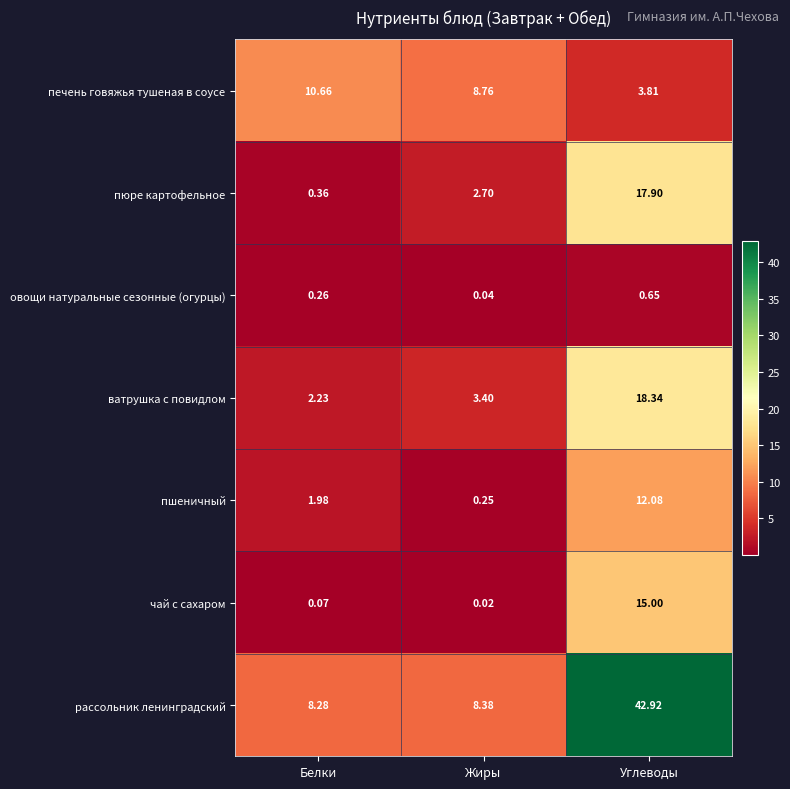

Which category has the highest value in the печень говяжья тушеная в соусе series?

Белки